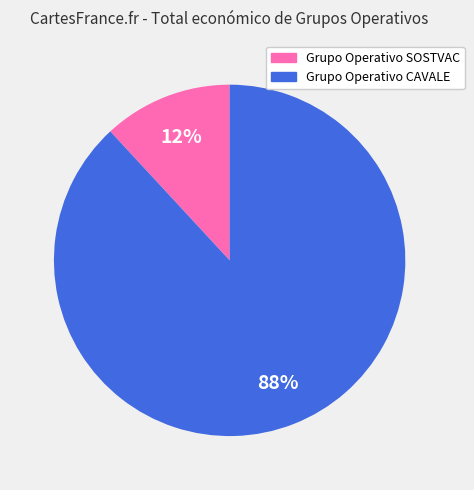

What percentage is the Grupo Operativo CAVALE slice, to the nearest percent?

88%